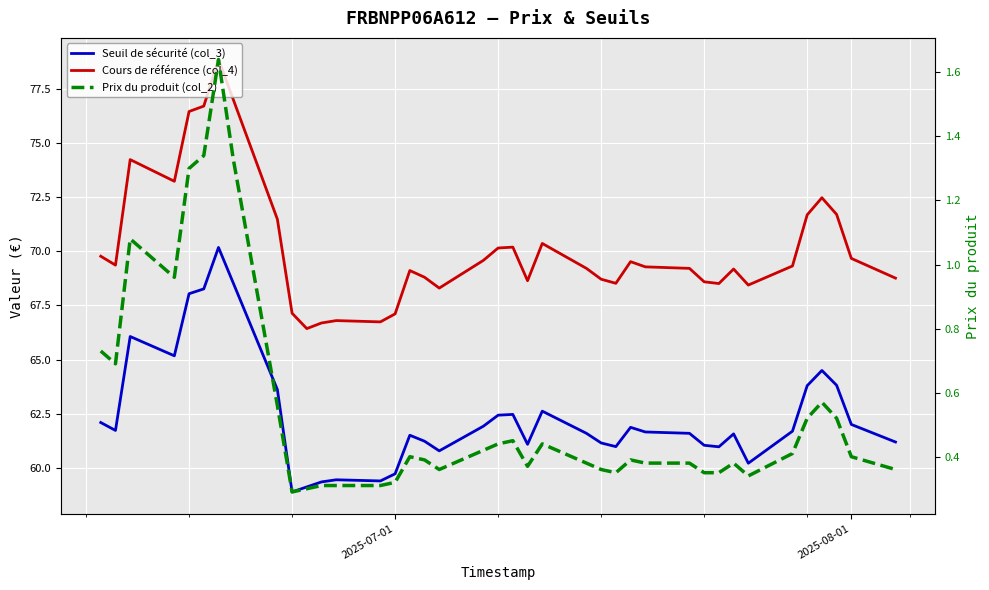

Is it true that Prix du produit (col_2) equals 0.3 at 35?

False